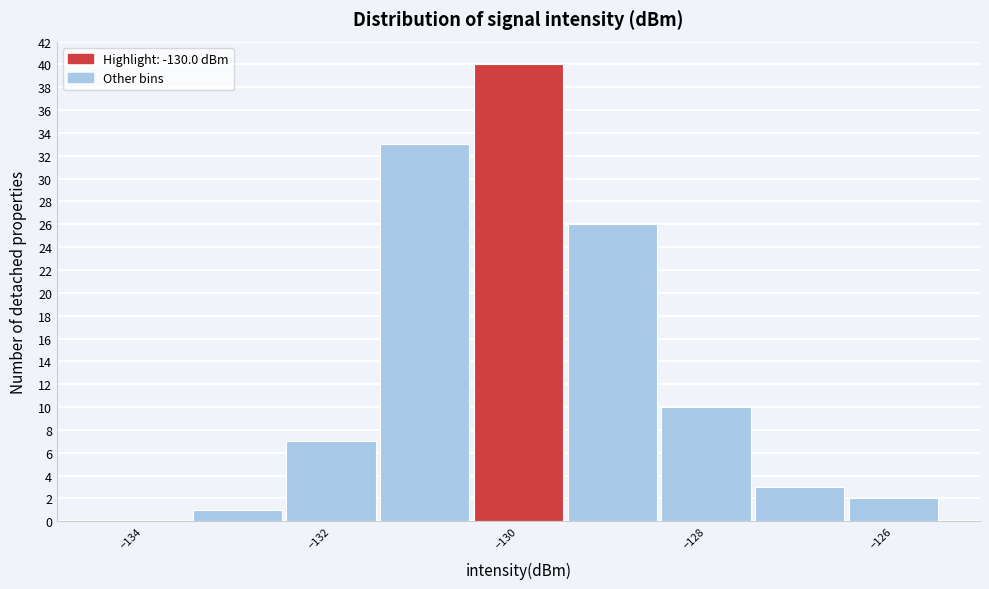

How tall is the bar that spans -133.5 to -132.5 on the x-axis? Neither the bar edges nor the heights are printed on the chart, so give them approximately, as read against the axes.

1